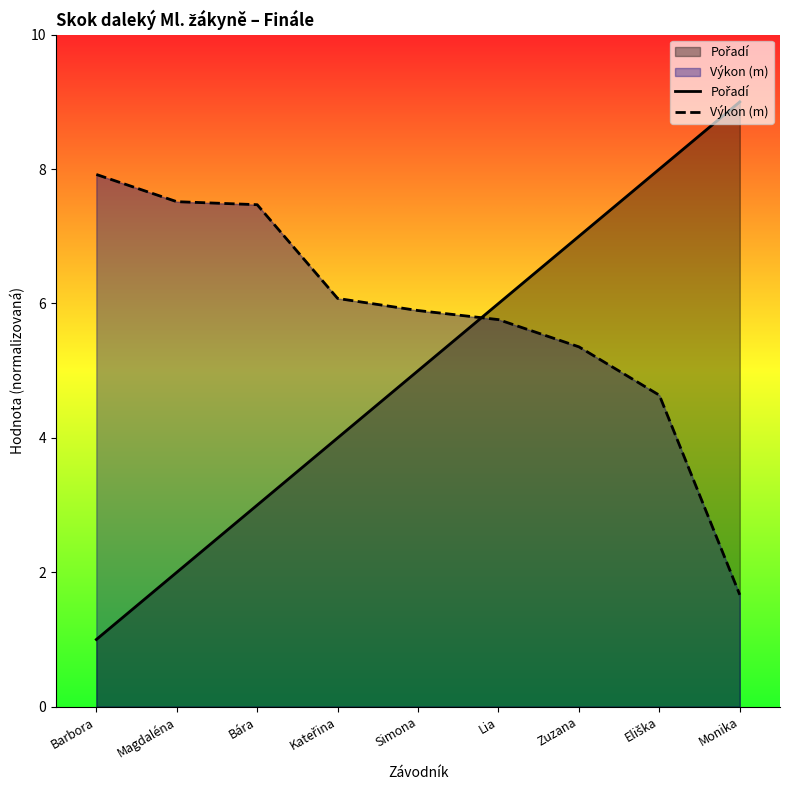

How many times do Výkon (m) and Pořadí cross each other?

1